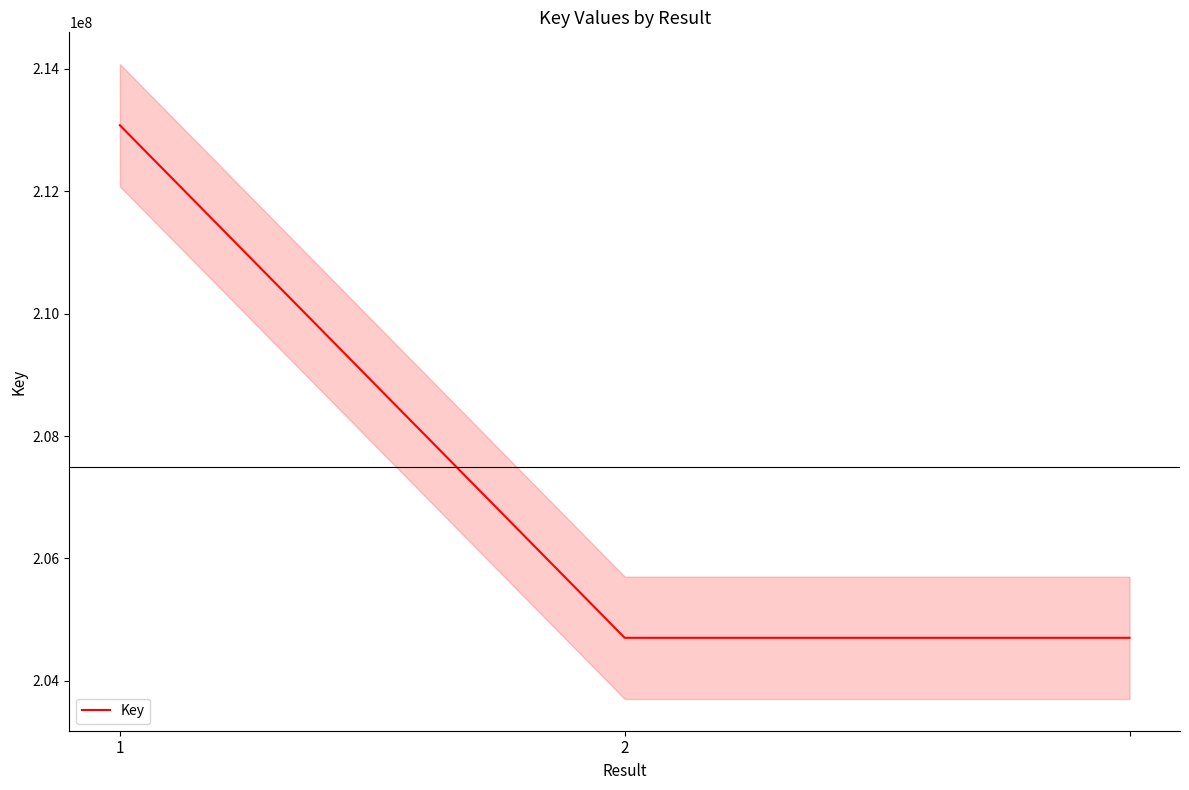

Reading left to right, extract all data points from this chart.

213080285	204701116	204701116